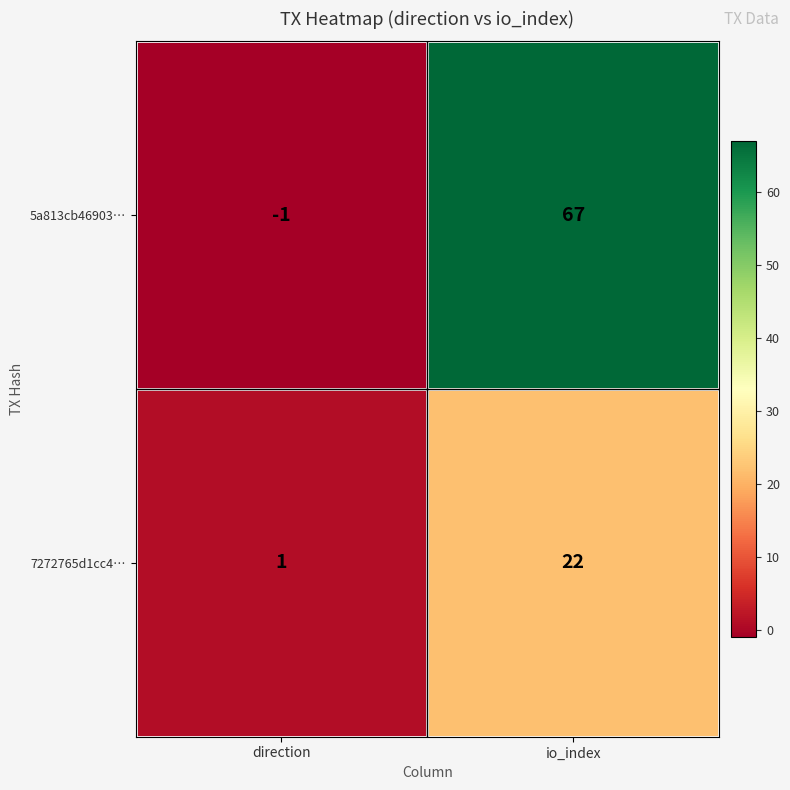

List the series in order of their peak value, lowest first.

7272765d1cc4…, 5a813cb46903…